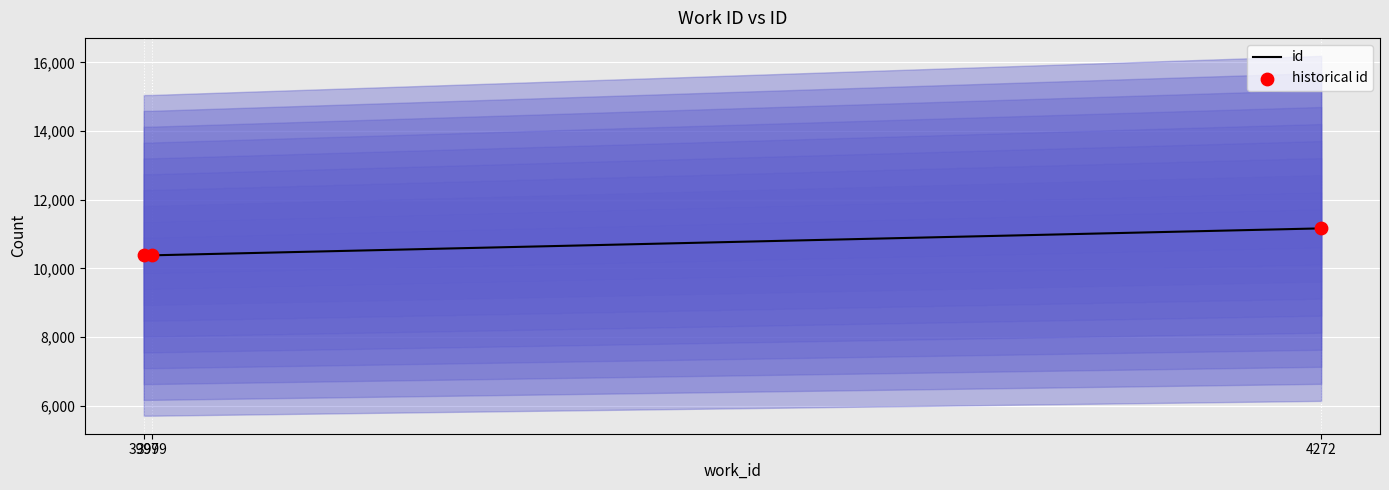

Which series has the largest total across all categories?

id